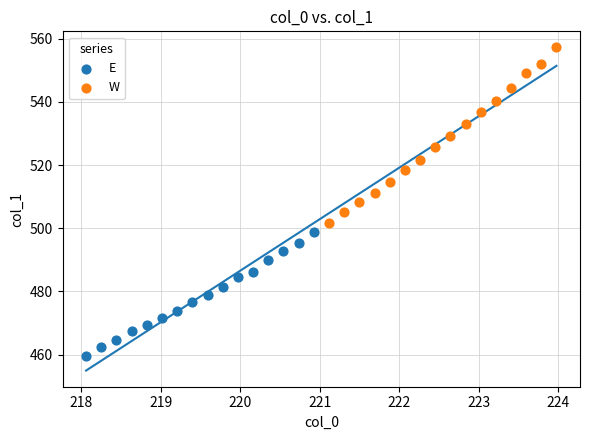

Which series contains the lowest Y value?

E